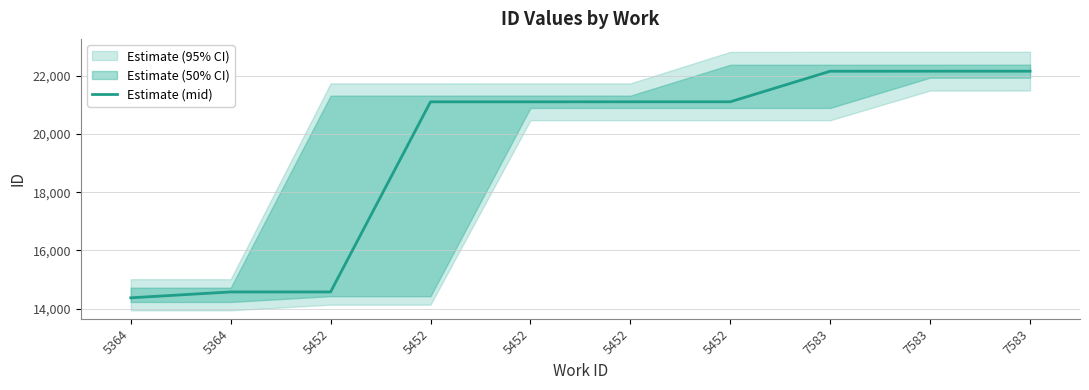

Which label corresponds to the largest value in the chart?

7583